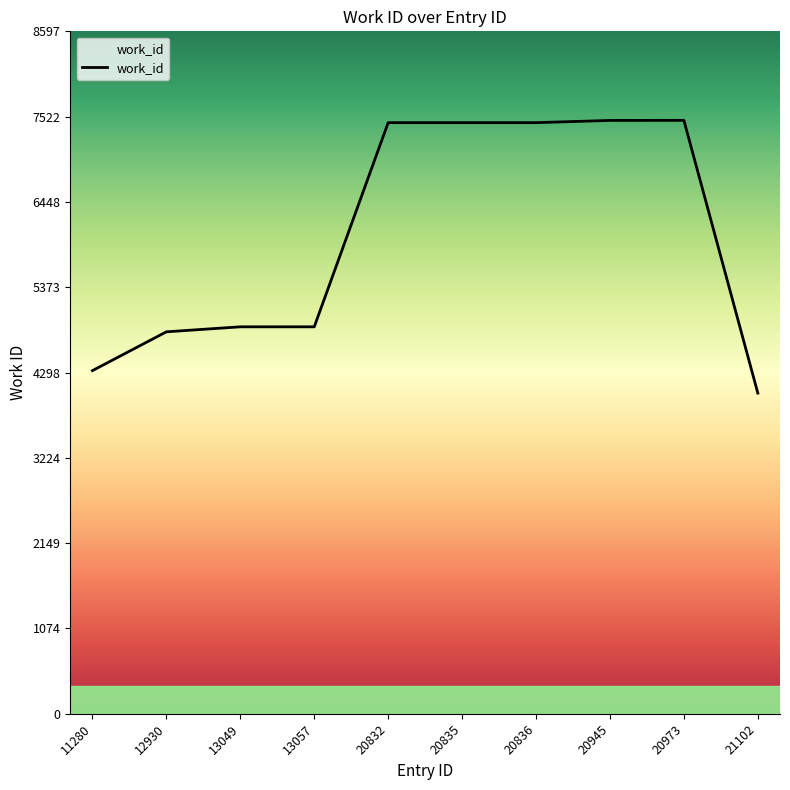

What is the change in value from 20945 to 21102?

-3435